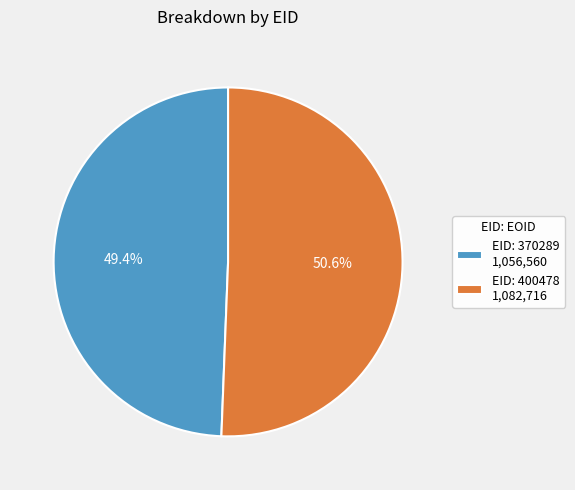

To the nearest percent, what is the difference between the largest and smallest slice percentages?

1%